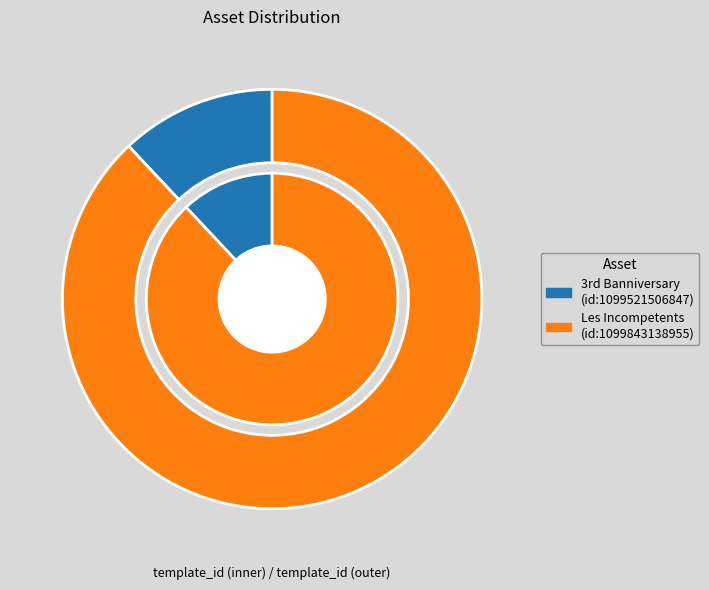

To the nearest percent, what percentage of the pie is 1099521506847?

12%